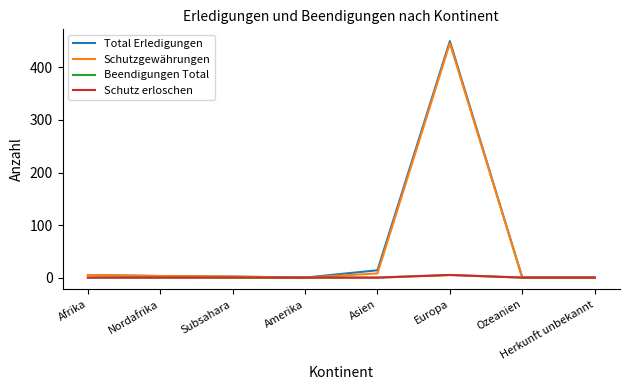

At which category is the sum across all series the highest?

Europa